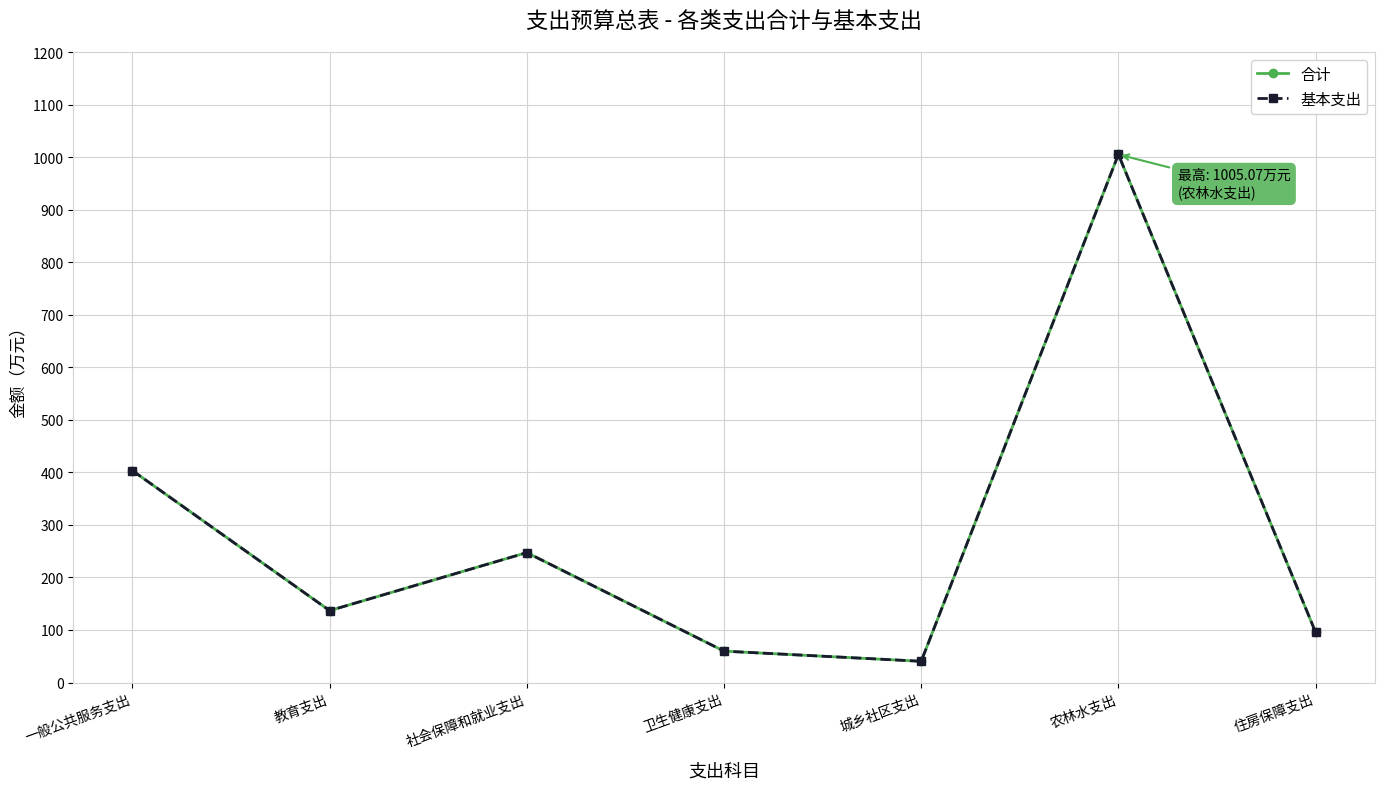

Where is the first local maximum for 基本支出?

社会保障和就业支出